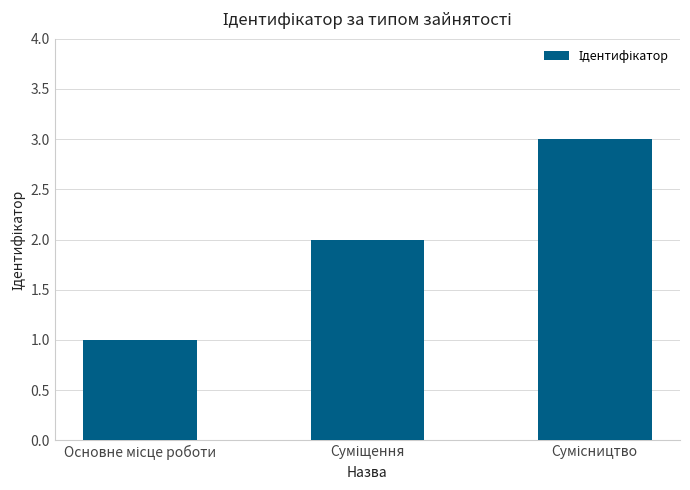

What is the sum of all values?

6